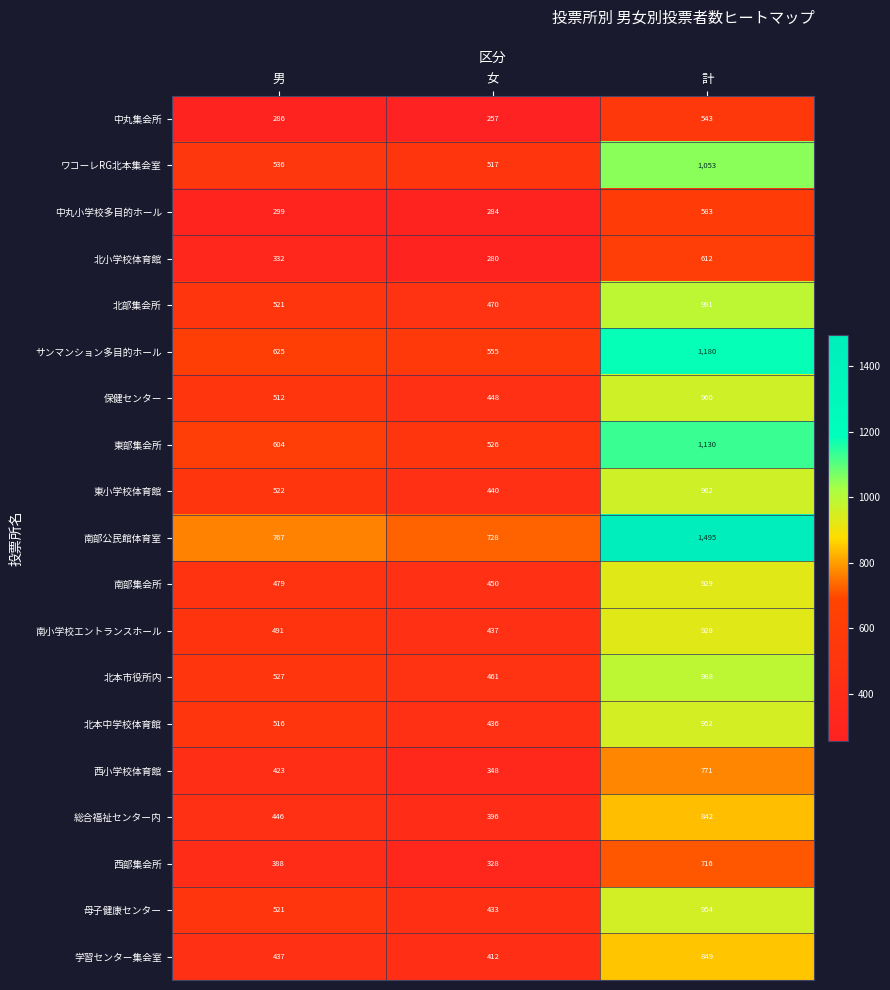

The value of 中丸小学校多目的ホール at 女 is 437. True or false?

False